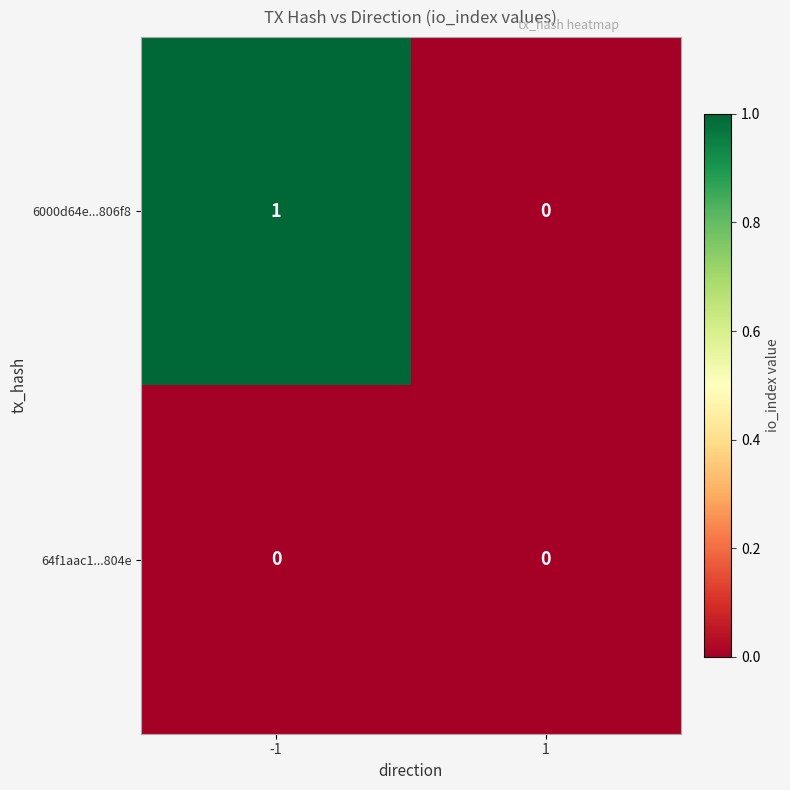

List the series in order of their overall mean, highest first.

6000d64e...806f8, 64f1aac1...804e